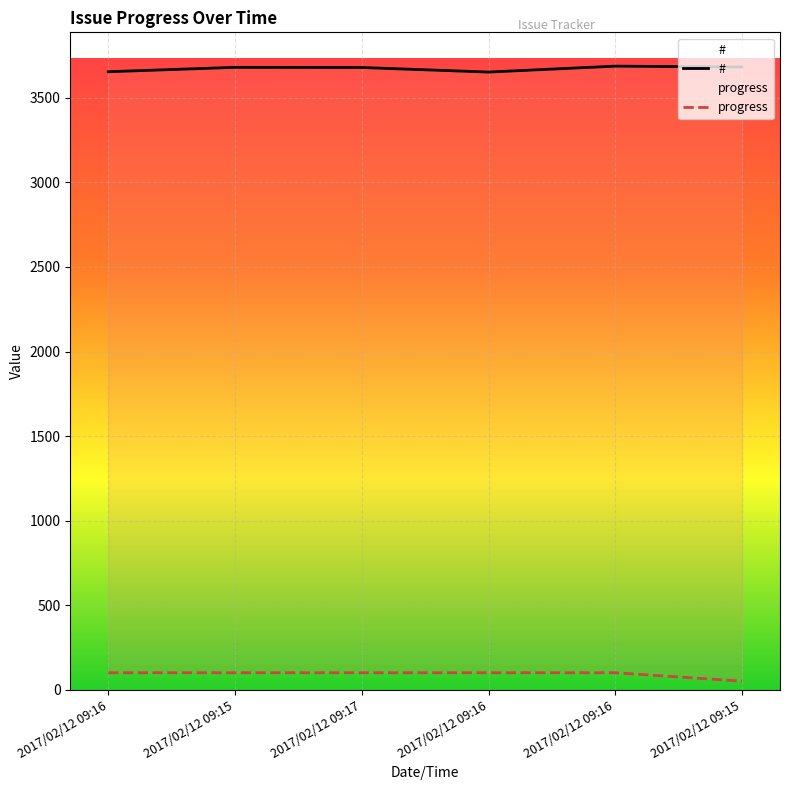

Between 2017/02/12 09:15 and 2017/02/12 09:16, which series saw the biggest shift?

#